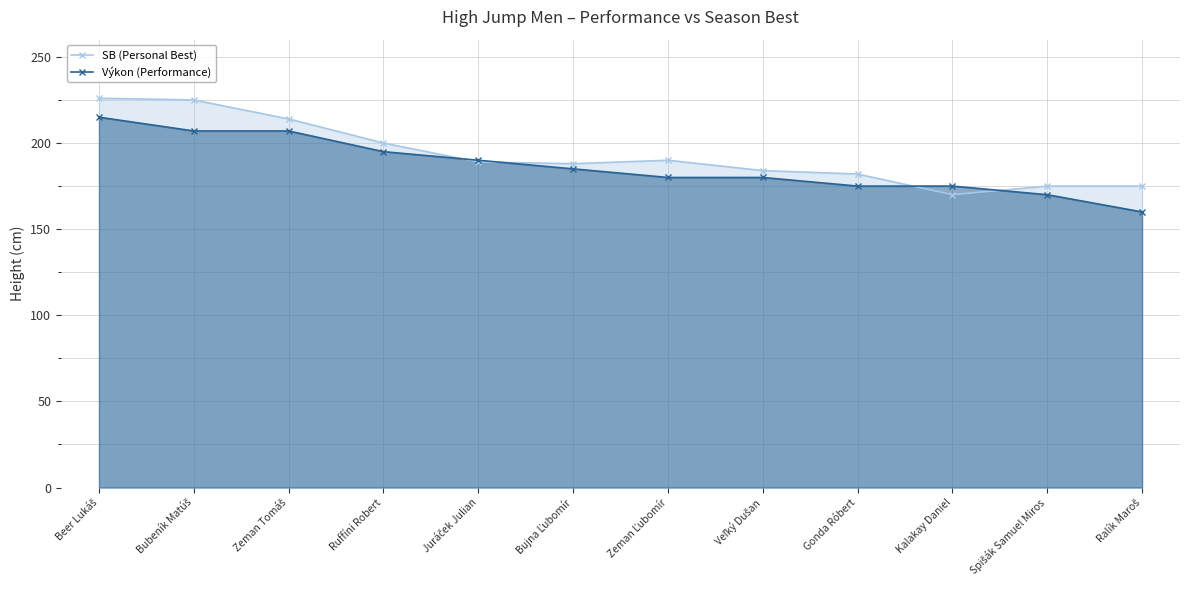

Rank the series at Gonda Róbert from lowest to highest value.

Výkon (Performance), SB (Personal Best)